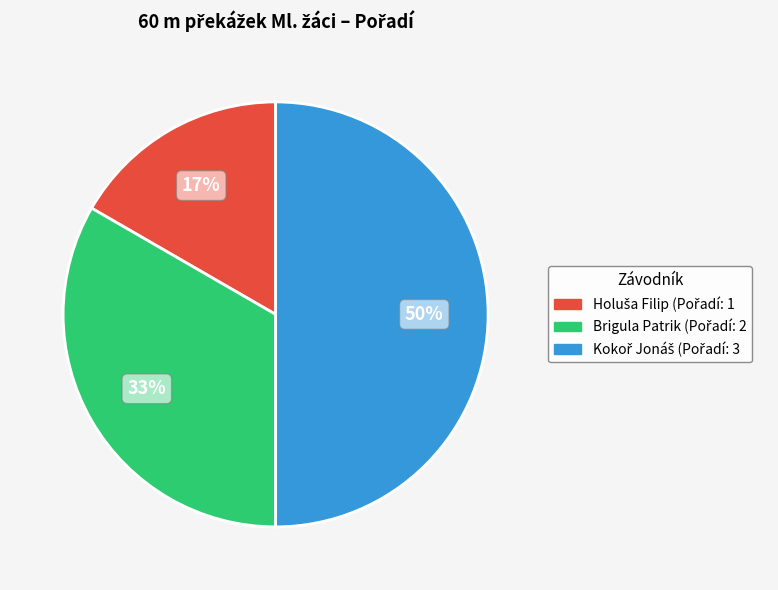

How many slices are in this pie chart?

3